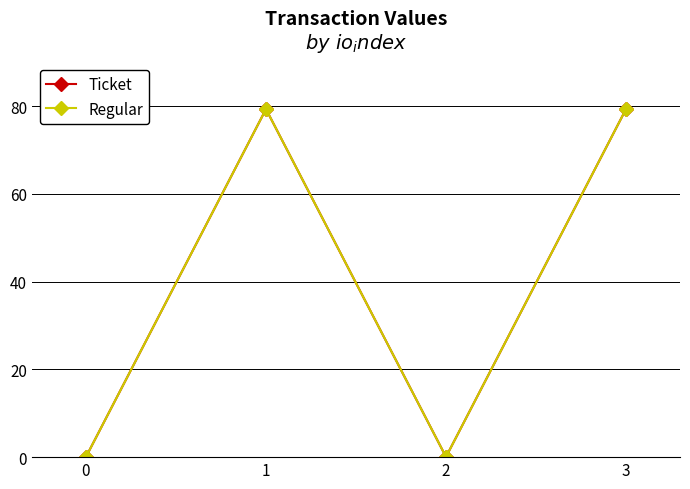

The Regular series shows 0.1 at 0. True or false?

True